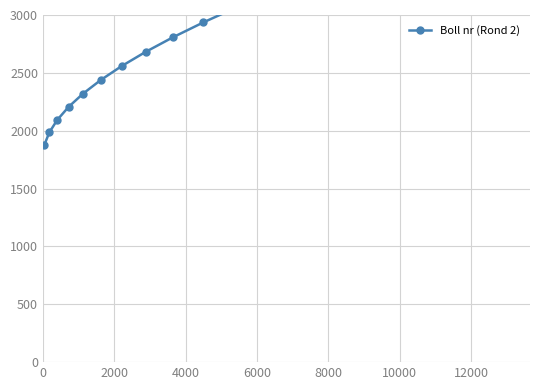

Count the number of categories in the chart.

17